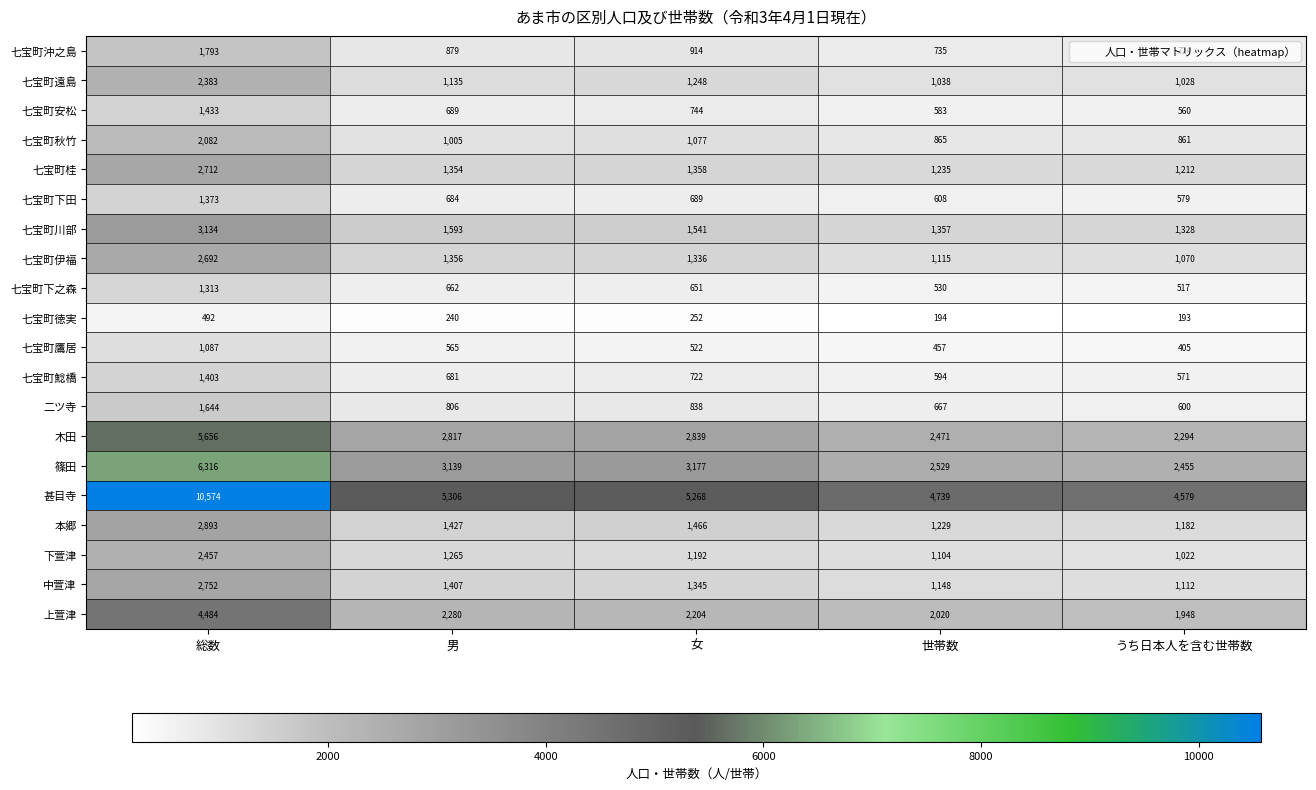

What is the greatest value displayed?

10574